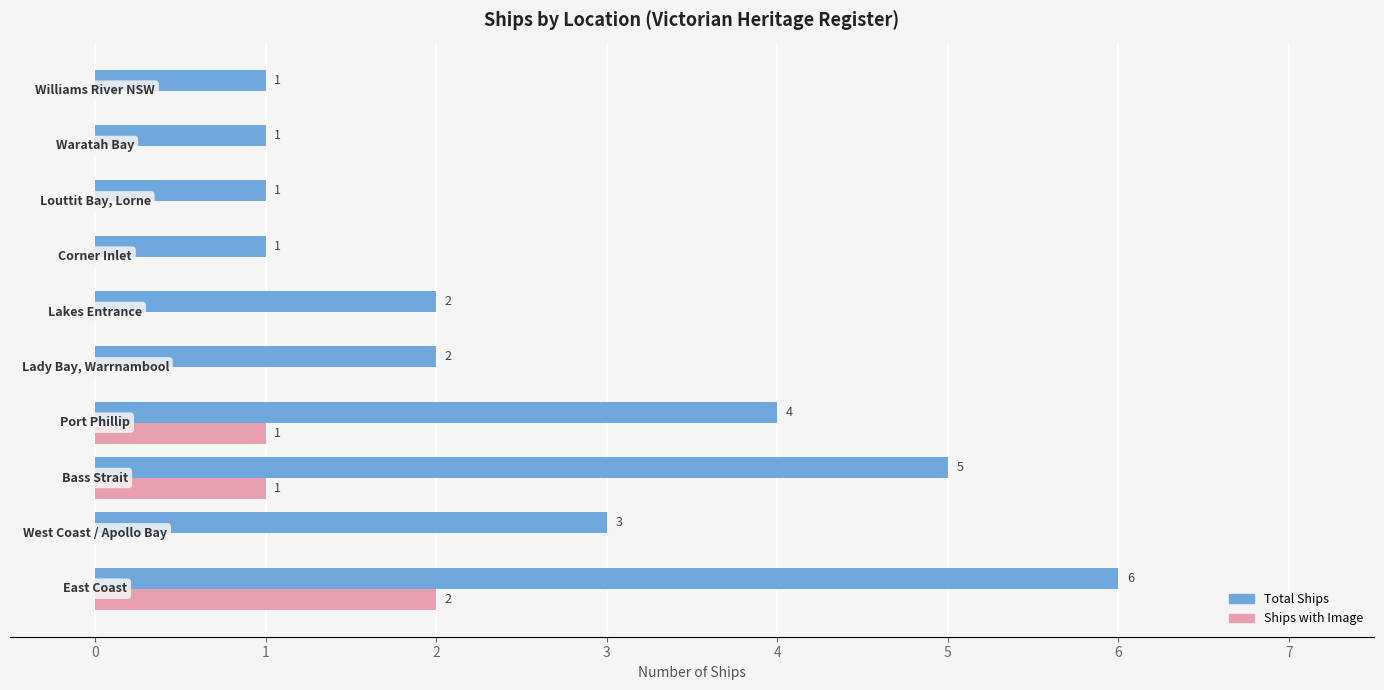

Which series has the largest total across all categories?

Total Ships